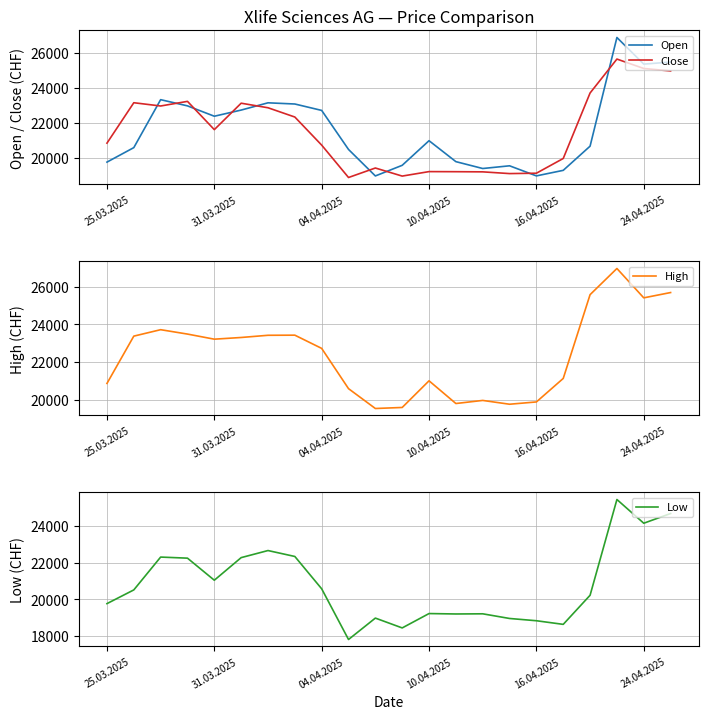

At how many categories does at least one series exceed 24573?

4